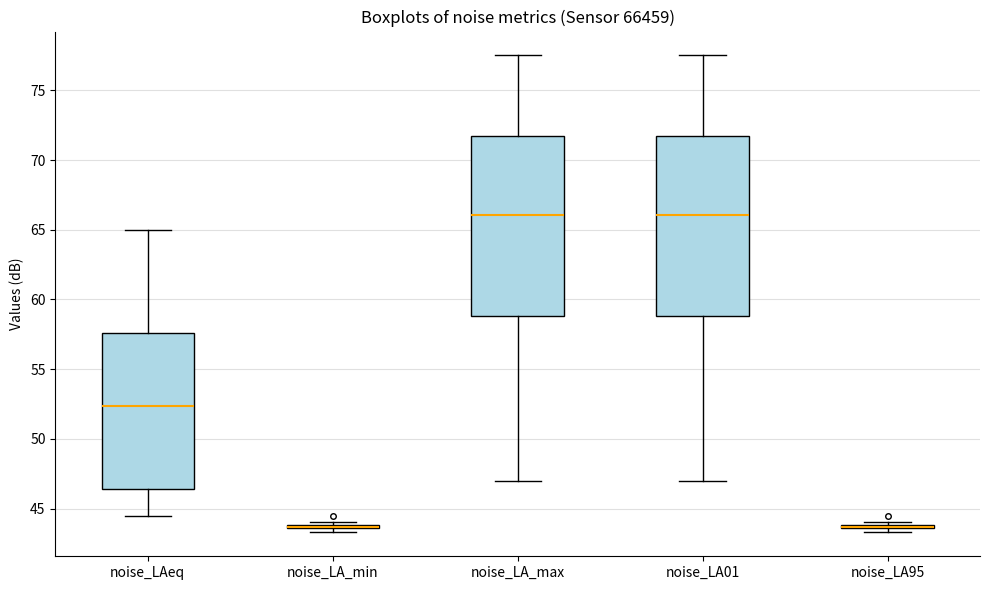

Where does the lower whisker of the box for noise_LAeq end on the y-axis? The values are not printed on the chart, so give them approximately, as read against the axis.

44.5